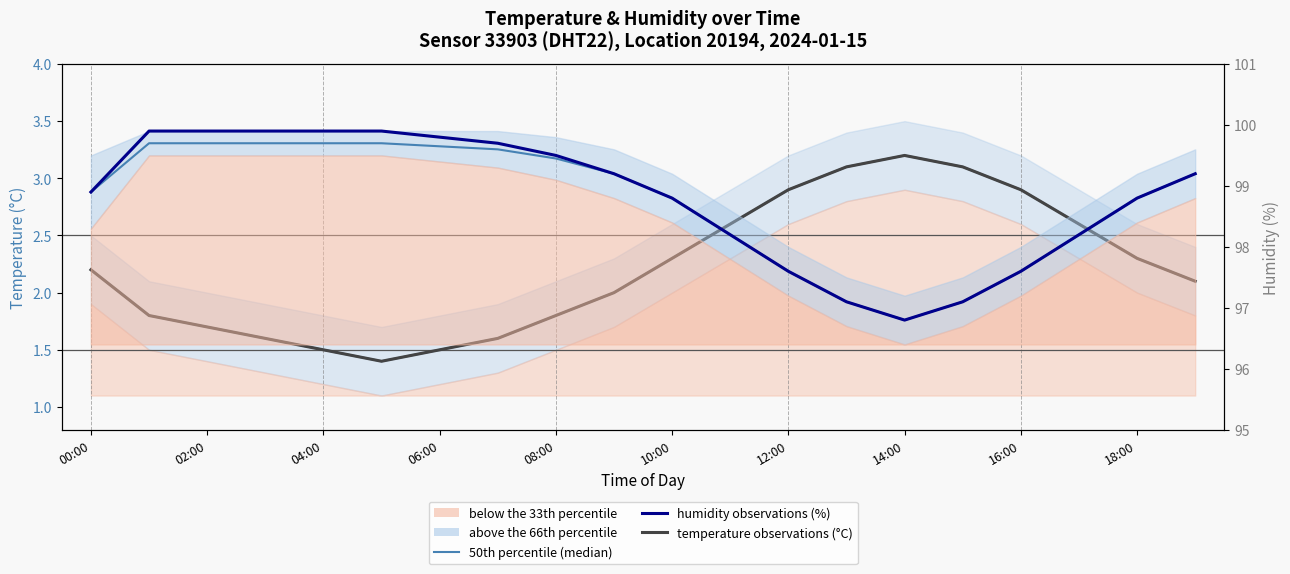

Which series has the widest spread of values?

humidity observations (%)